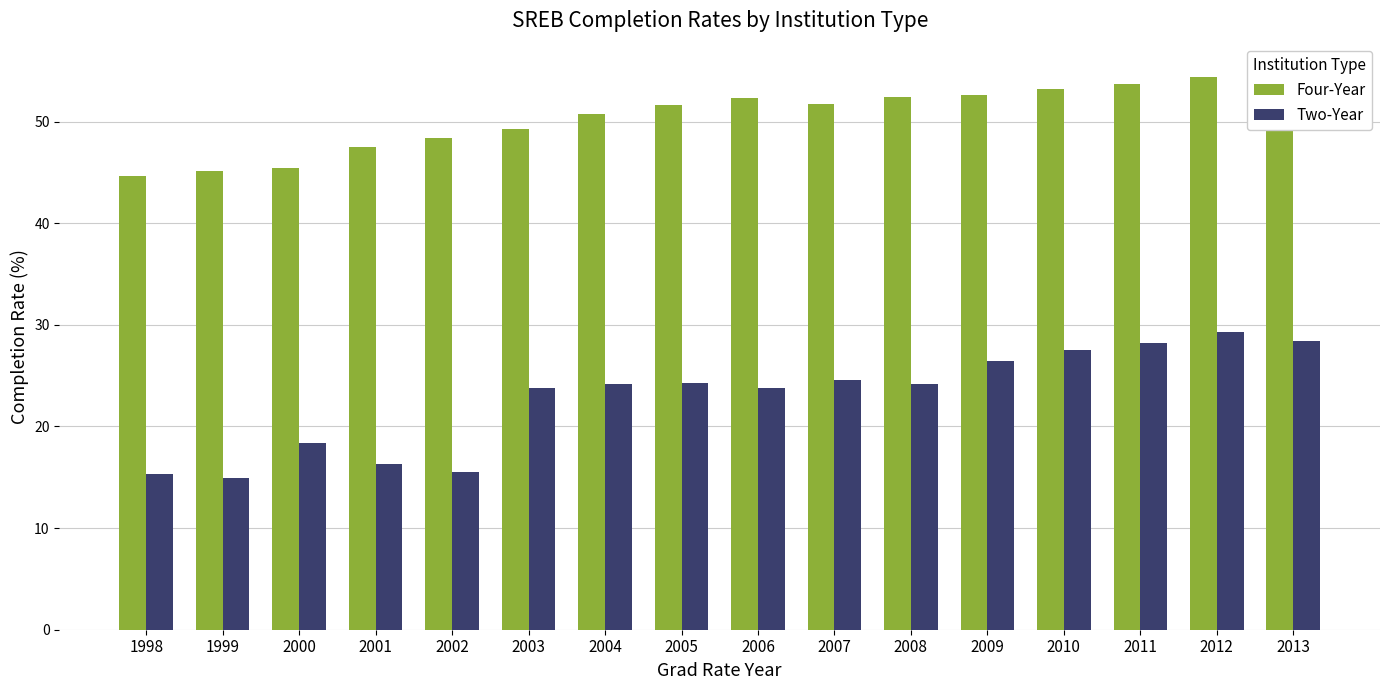

Reading left to right, what are all the values shown in this chart?

Four-Year: 1998=44.6	1999=45.2	2000=45.5	2001=47.5	2002=48.4	2003=49.3	2004=50.8	2005=51.6	2006=52.3	2007=51.7	2008=52.4	2009=52.7	2010=53.2	2011=53.7	2012=54.4	2013=54.9
Two-Year: 1998=15.4	1999=14.9	2000=18.3	2001=16.3	2002=15.5	2003=23.8	2004=24.2	2005=24.3	2006=23.8	2007=24.6	2008=24.2	2009=26.5	2010=27.5	2011=28.2	2012=29.3	2013=28.4